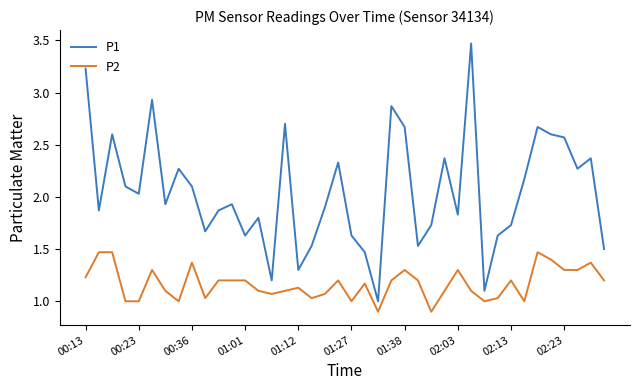

True or false: P1 and P2 cross at least once.

False